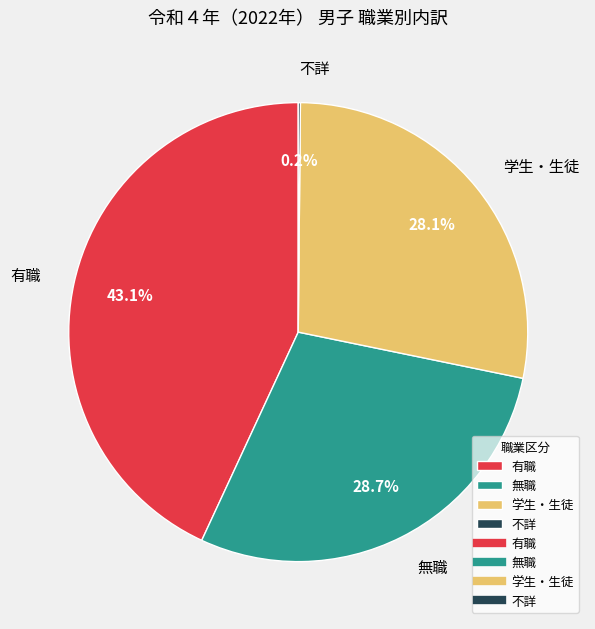

What is the ratio of the value at 有職 to the value at 無職?

1.5